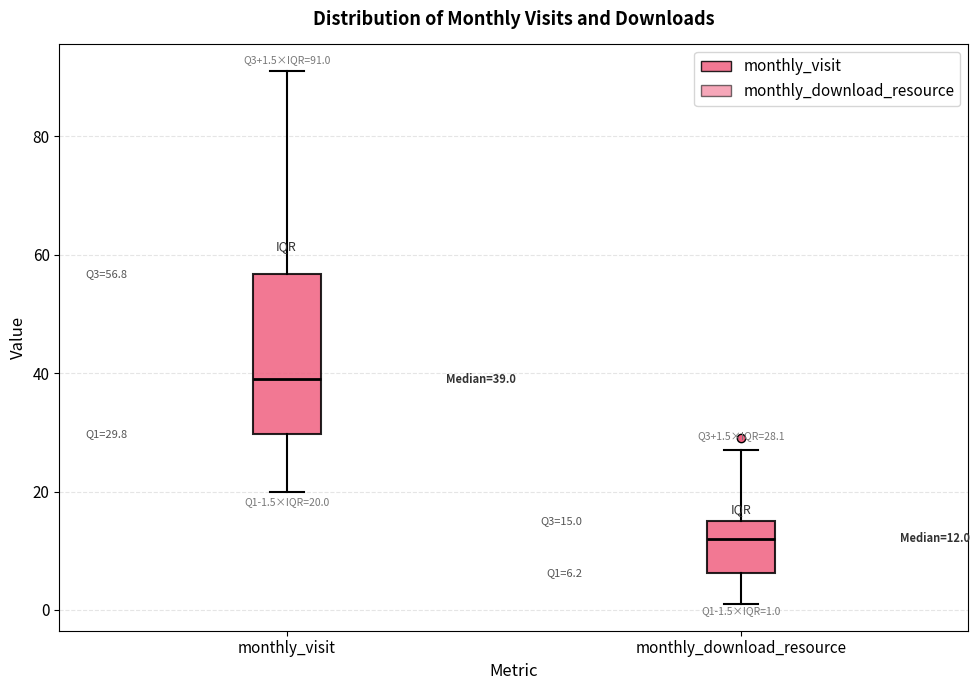

Which box is the tallest, from its lower edge to its upper edge?

monthly_visit